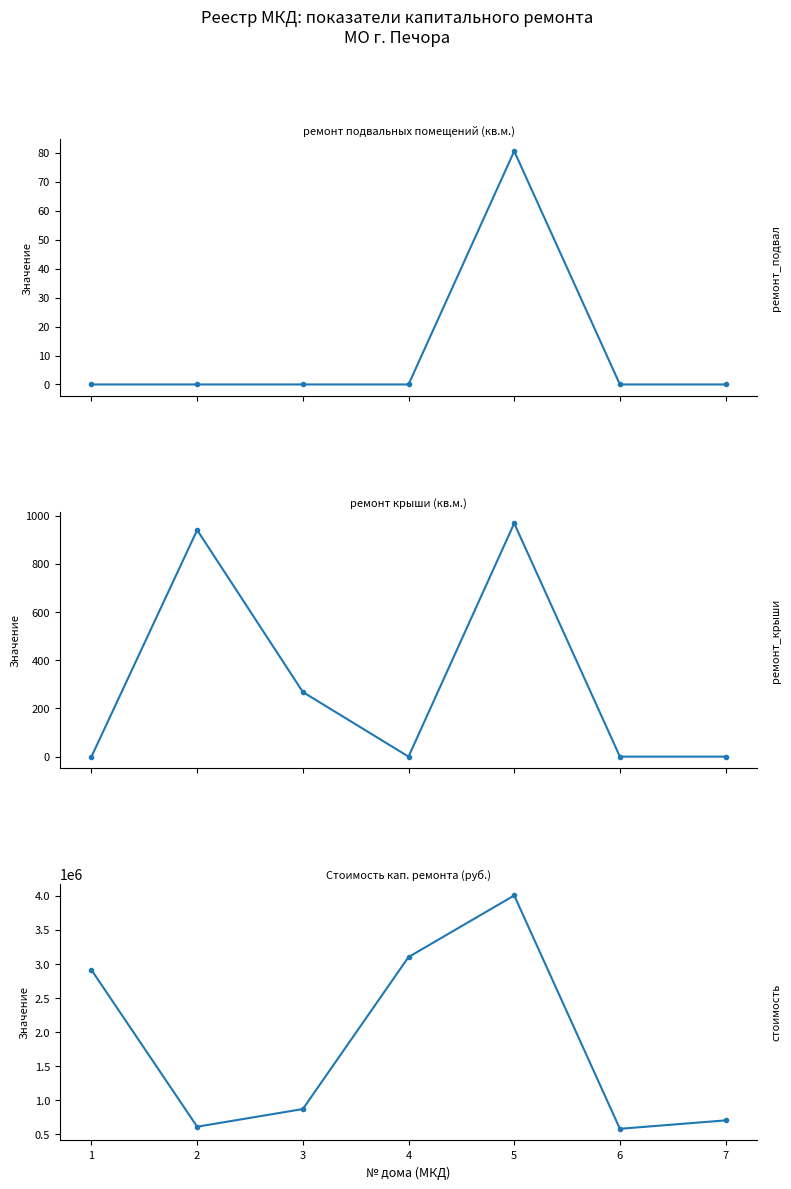

How many data points in ремонт крыши (кв.м.) are above 0?

3